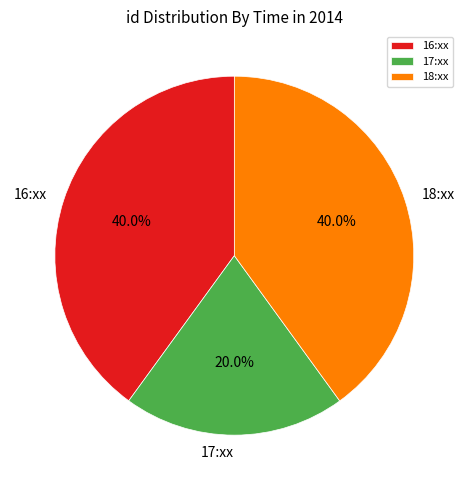

What is the smallest slice in the pie chart?

17:xx